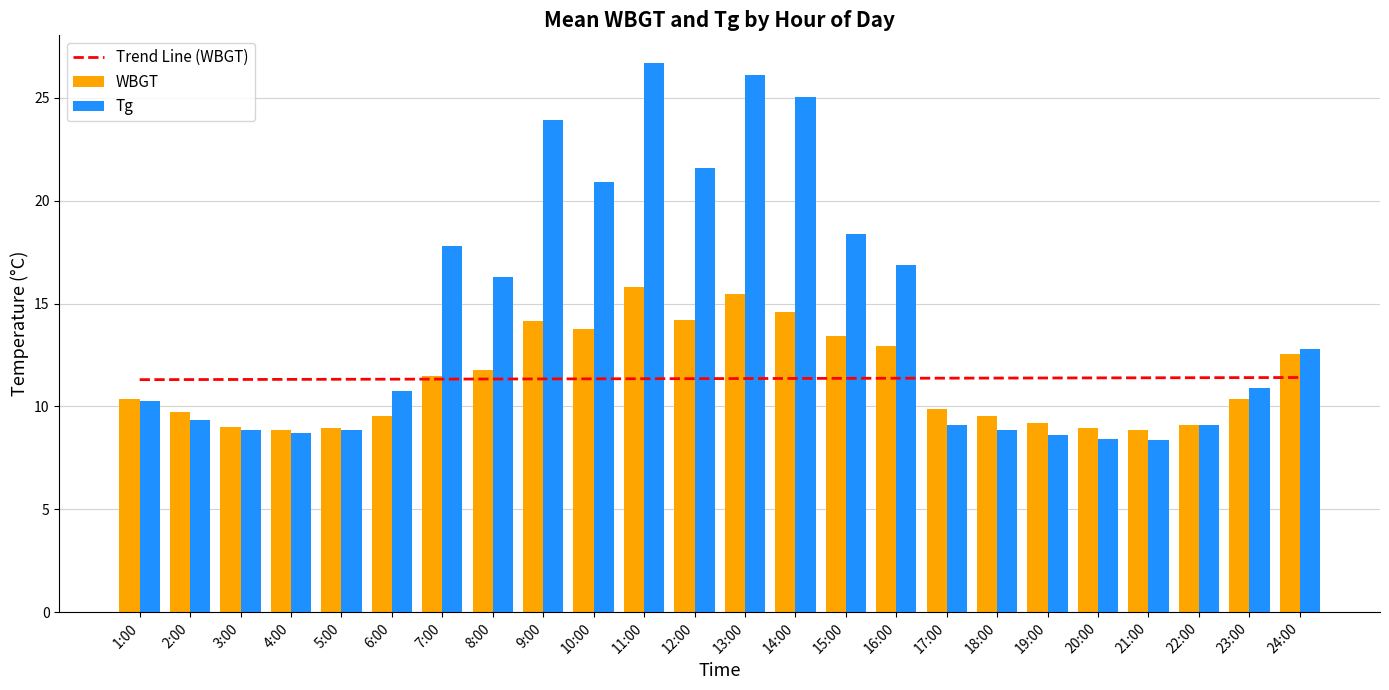

What is the total value across all series at 19:00?

29.2